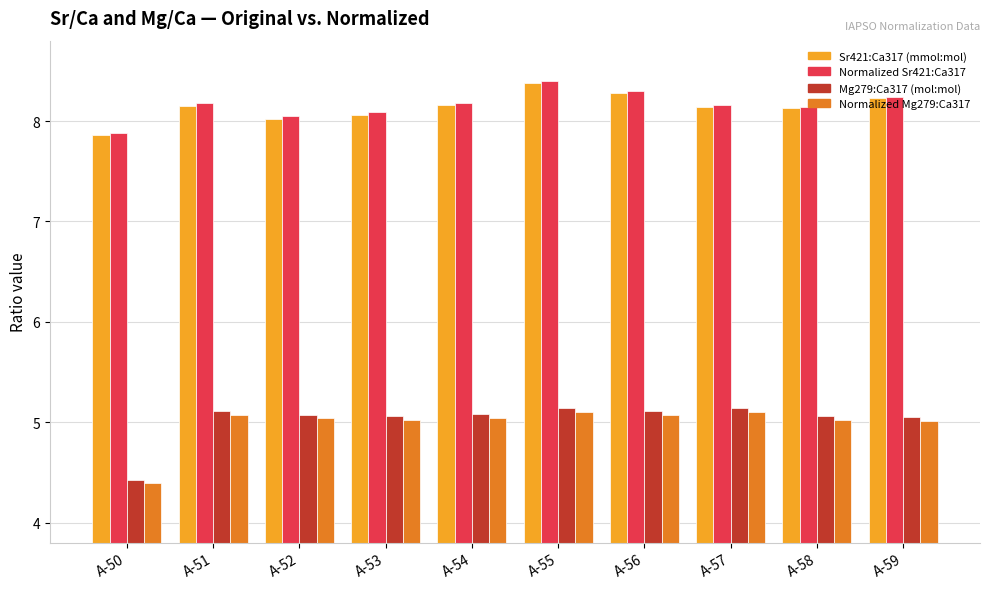

What is the greatest value displayed?

8.4